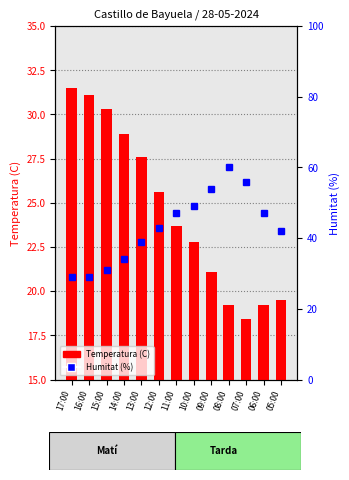

Which category has the lowest value in the Temperatura (C) series?

07:00